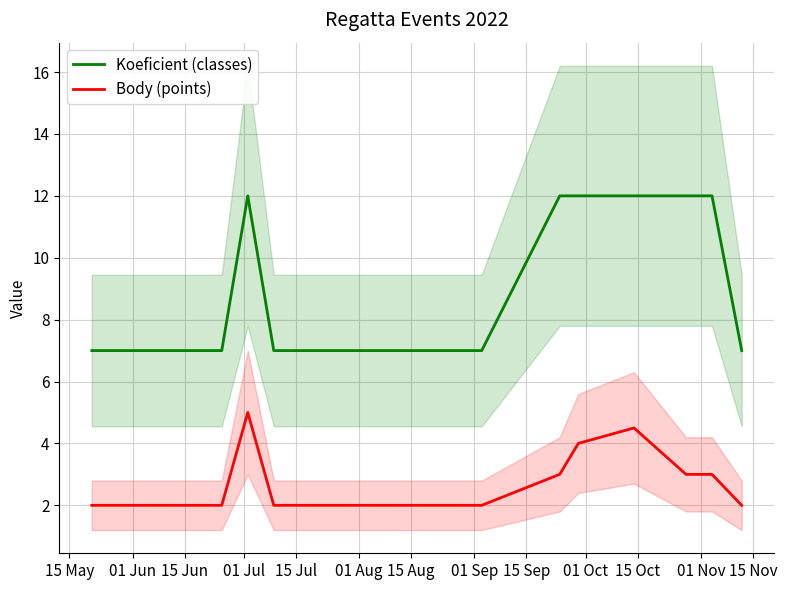

Count the number of data series in this chart.

2